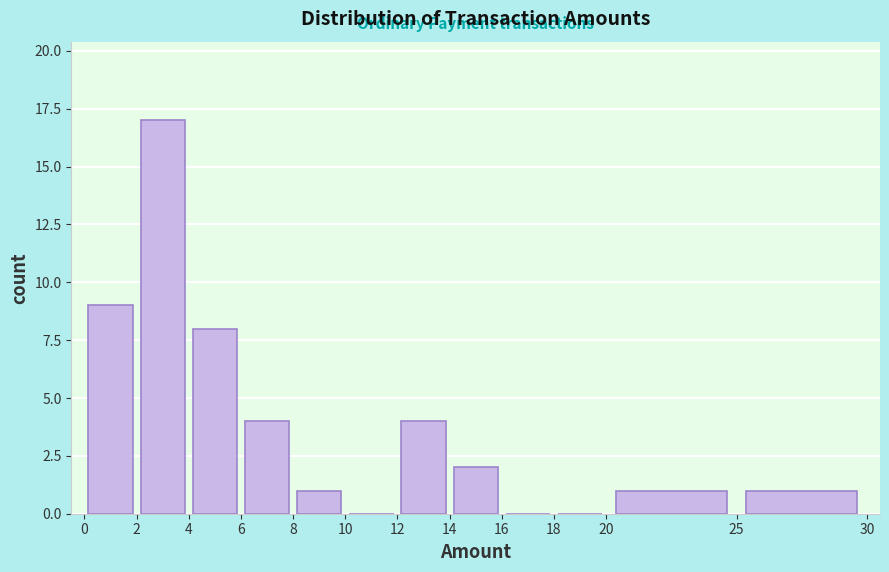

How tall is the bar that spans 4 to 6 on the x-axis? The values are not printed on the chart, so give them approximately, as read against the axis.

8